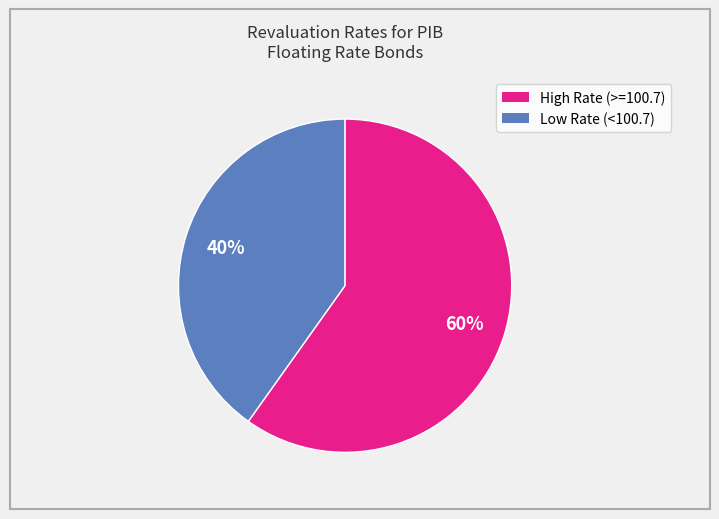

To the nearest percent, what is the average slice percentage?

50%